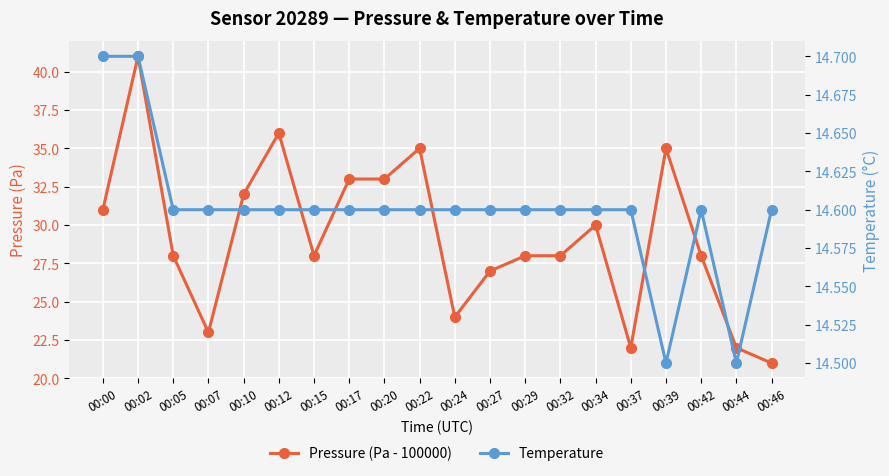

Reading right to left, transcribe all the data shown in this chart.

Pressure (Pa - 100000): 21.0	22.0	28.0	35.0	22.0	30.0	28.0	28.0	27.0	24.0	35.0	33.0	33.0	28.0	36.0	32.0	23.0	28.0	41.0	31.0
Temperature: 14.6	14.5	14.6	14.5	14.6	14.6	14.6	14.6	14.6	14.6	14.6	14.6	14.6	14.6	14.6	14.6	14.6	14.6	14.7	14.7